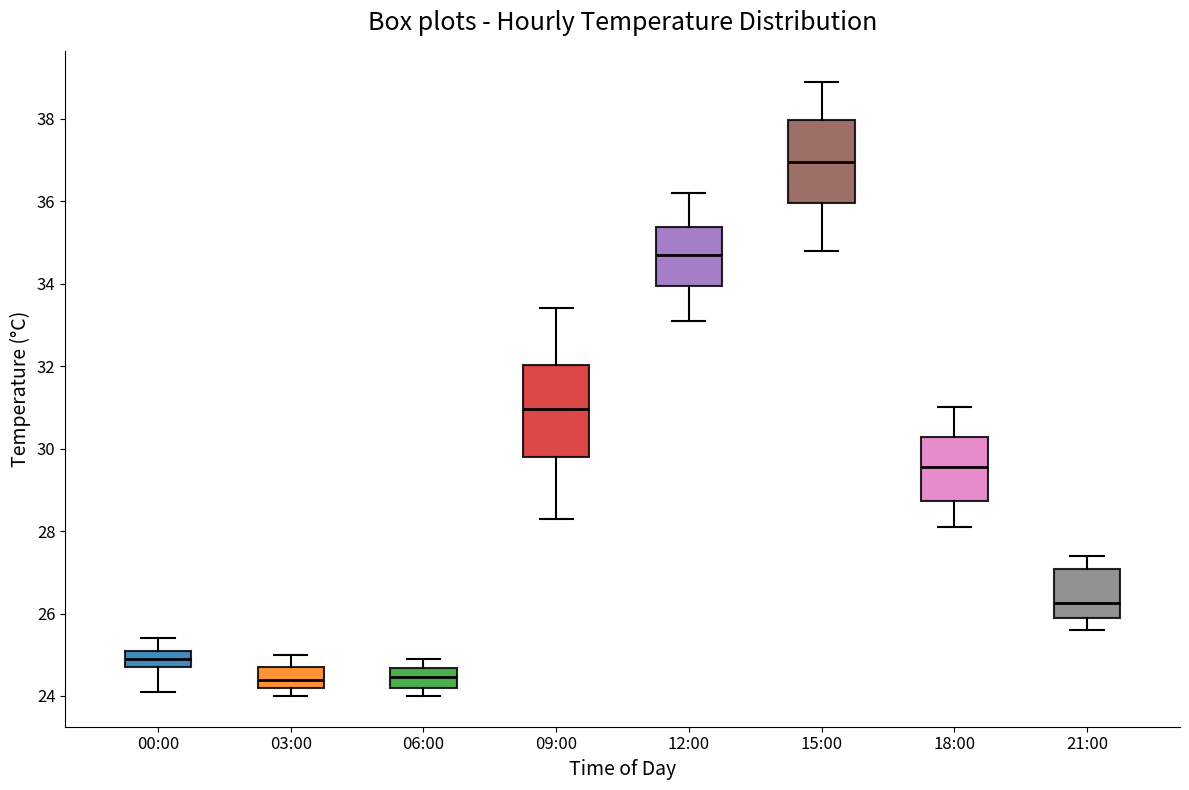

Reading left to right, read every box against the y-axis: the position of its median line, the range the box covers, and the ends of its whiskers. The values are not printed on the chart, so give them approximately, as read against the axis.

00:00: median 25.0, box 24.8 to 25.2, whiskers 24.2 to 25.4
03:00: median 24.4, box 24.2 to 24.8, whiskers 24.0 to 25.0
06:00: median 24.4, box 24.2 to 24.6, whiskers 24.0 to 25.0
09:00: median 31.0, box 29.8 to 32.0, whiskers 28.4 to 33.4
12:00: median 34.8, box 34.0 to 35.4, whiskers 33.2 to 36.2
15:00: median 37.0, box 36.0 to 38.0, whiskers 34.8 to 39.0
18:00: median 29.6, box 28.8 to 30.2, whiskers 28.2 to 31.0
21:00: median 26.2, box 26.0 to 27.0, whiskers 25.6 to 27.4